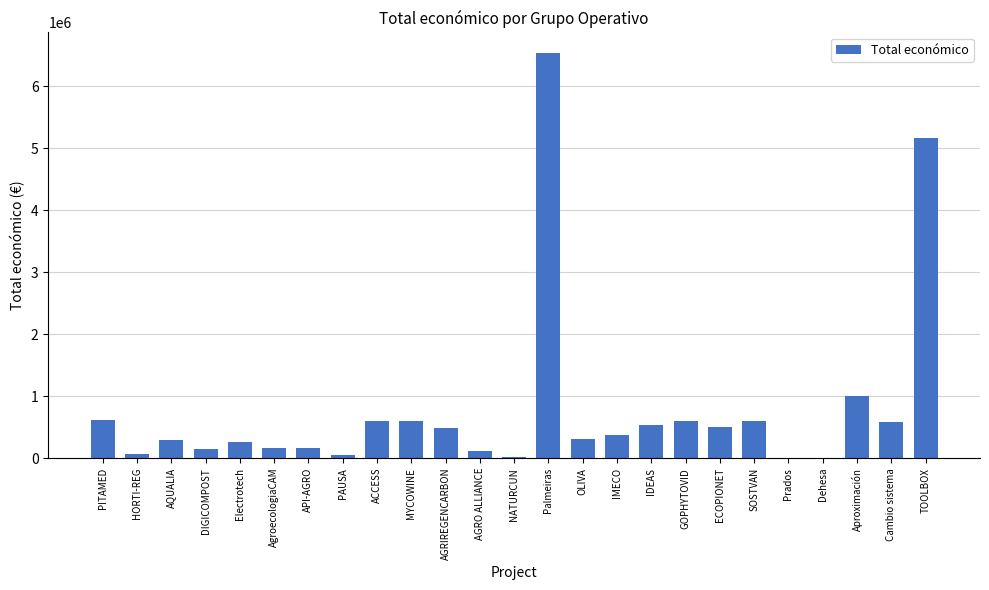

What value does the data have at AgroecologiaCAM?

165000.0